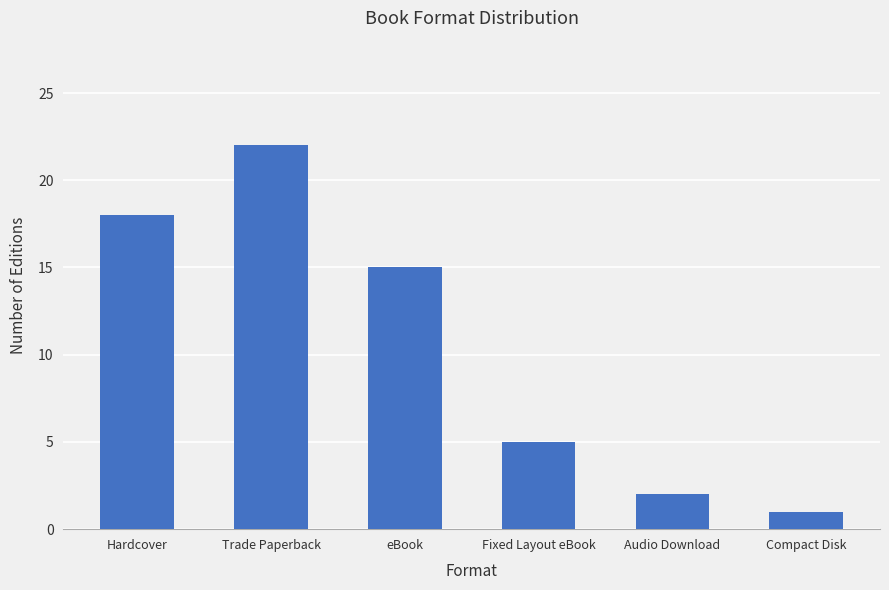

Is it true that the value at Fixed Layout eBook is 1?

False